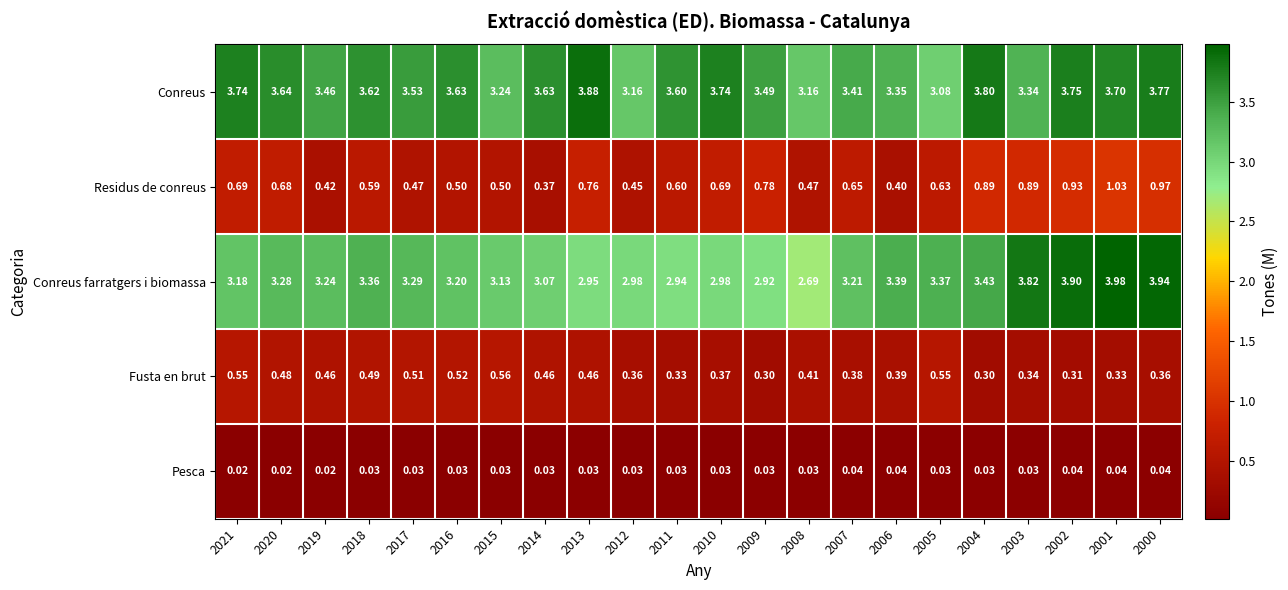

Rank the series by their maximum value, from lowest to highest.

Pesca, Fusta en brut, Residus de conreus, Conreus, Conreus farratgers i biomassa